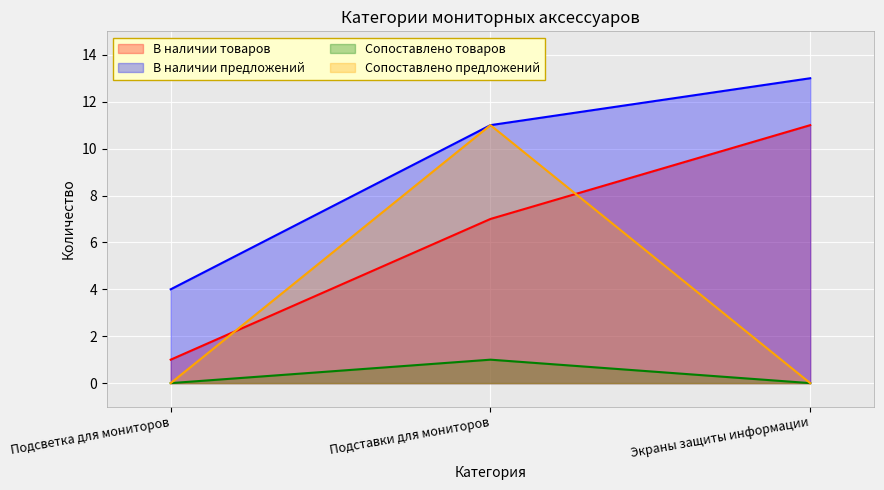

What is the difference between the maximum and second lowest values in the В наличии товаров series?

4